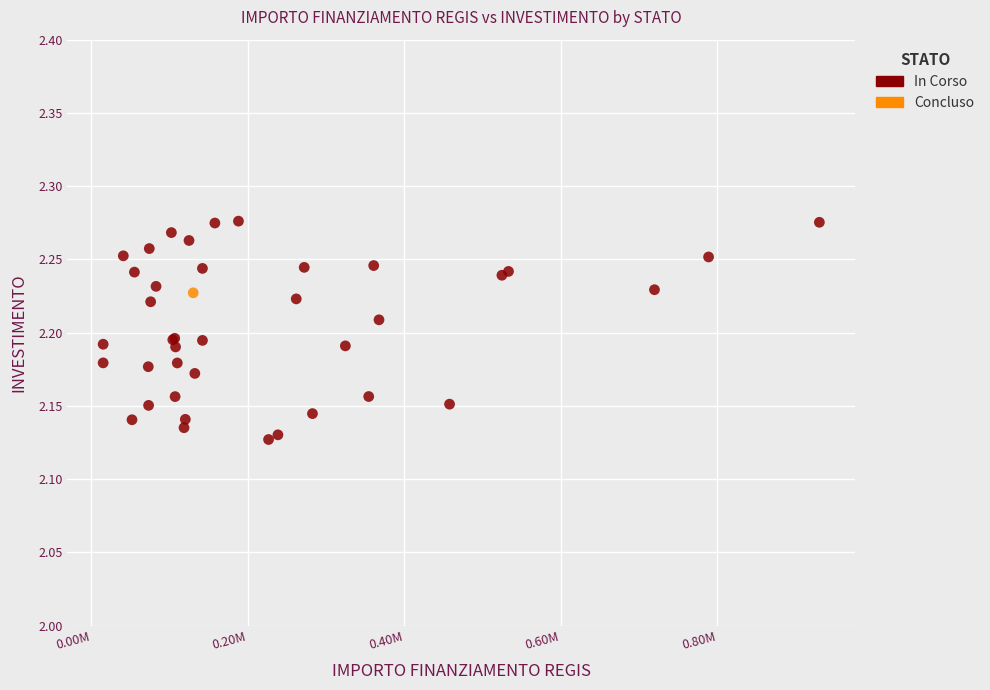

What are all the series names shown in the legend?

In Corso, Concluso